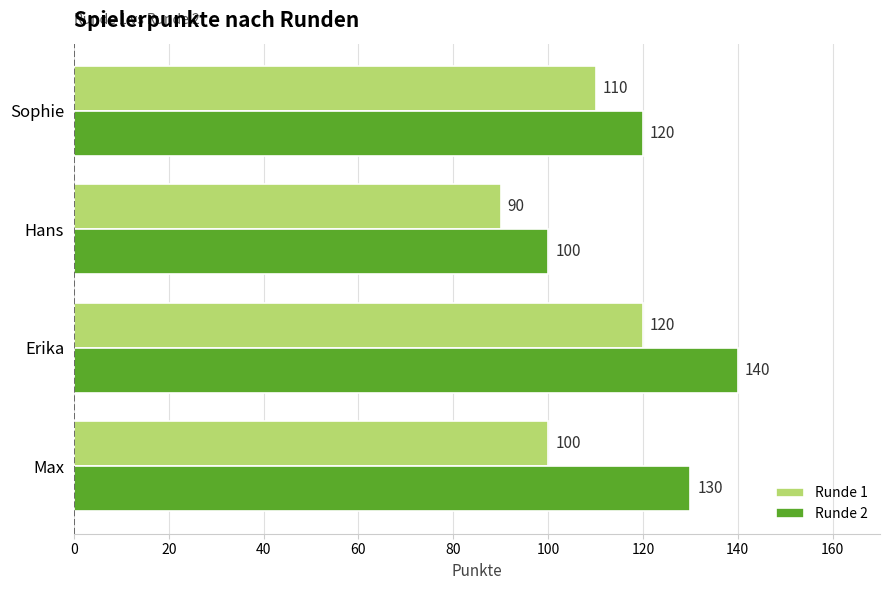

Which series changed the most between Max and Erika?

Runde 1